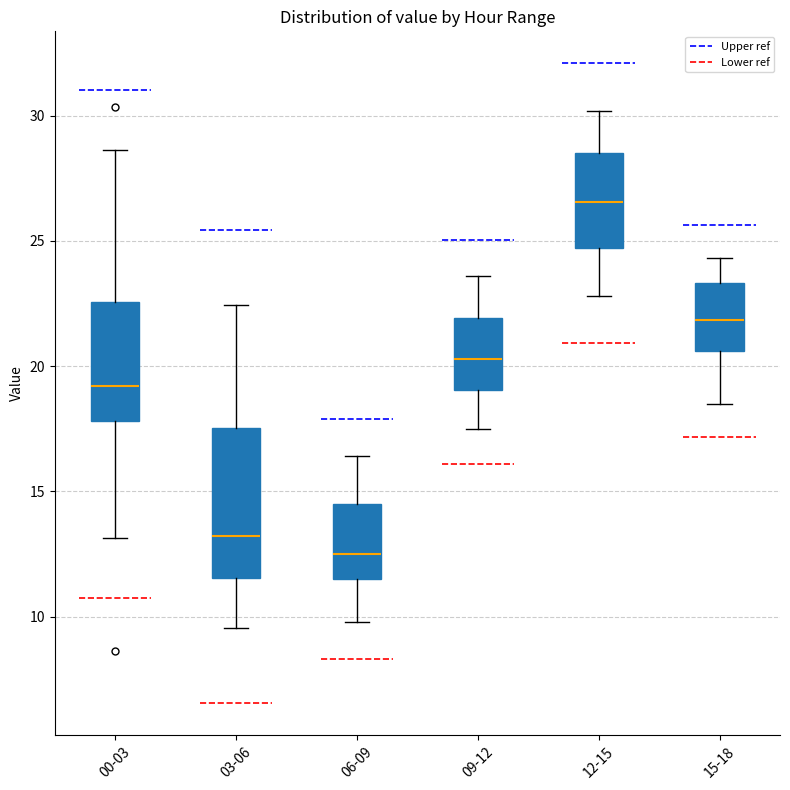

Reading left to right, read every box against the y-axis: the position of its median line, the range the box covers, and the ends of its whiskers. The values are not printed on the chart, so give them approximately, as read against the axis.

00-03: median 19.0, box 18.0 to 22.5, whiskers 13.0 to 28.5
03-06: median 13.0, box 11.5 to 17.5, whiskers 9.5 to 22.5
06-09: median 12.5, box 11.5 to 14.5, whiskers 10.0 to 16.5
09-12: median 20.5, box 19.0 to 22.0, whiskers 17.5 to 23.5
12-15: median 26.5, box 24.5 to 28.5, whiskers 23.0 to 30.0
15-18: median 22.0, box 20.5 to 23.5, whiskers 18.5 to 24.5